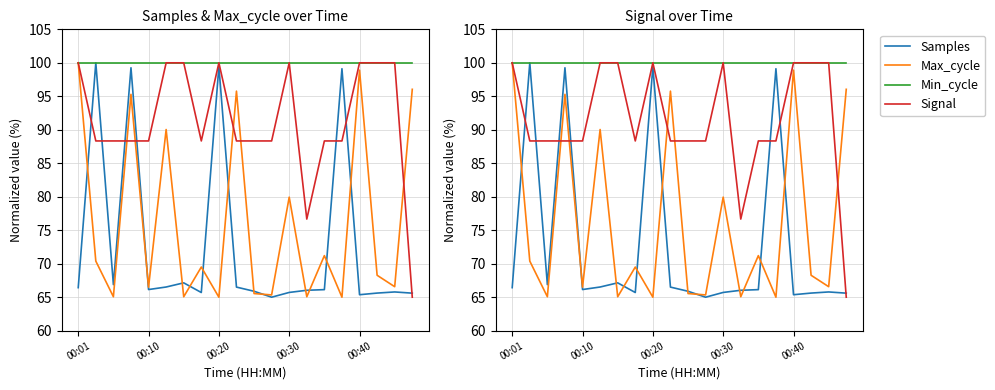

Between 9 and 18, which is larger?

9